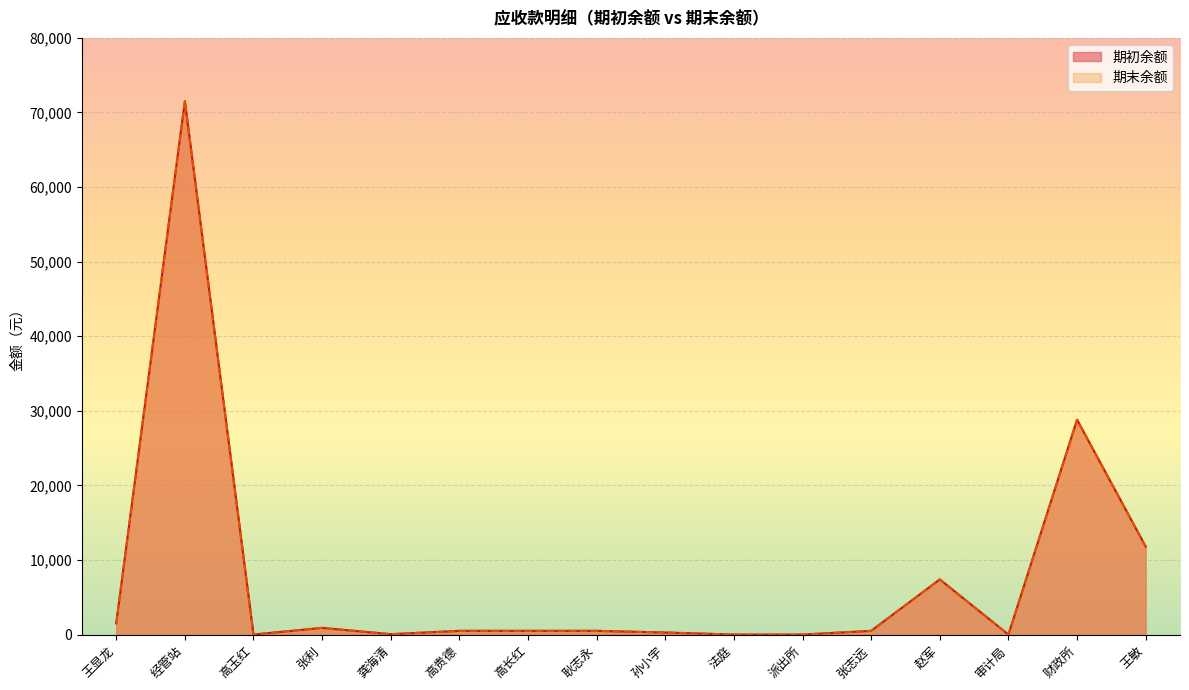

At which category does 期初余额 reach its first local peak?

经管站